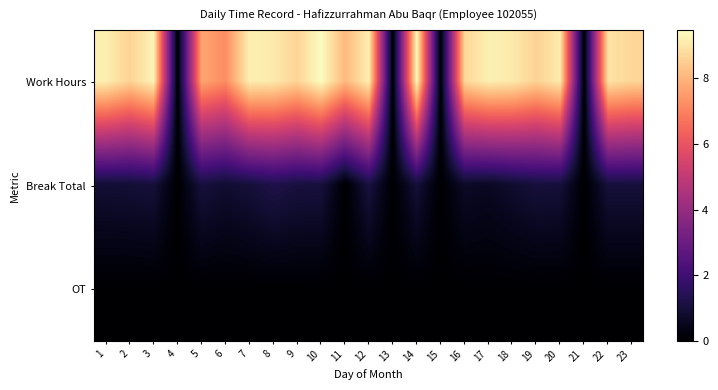

Reading left to right, list all the values displayed in this chart.

Work Hours: 1=9.2	2=8.6	3=9.3	4=0.0	5=7.7	6=7.2	7=9.2	8=9.1	9=8.6	10=9.5	11=8.1	12=9.2	13=0.0	14=9.4	15=0.0	16=8.7	17=9.2	18=9.1	19=8.6	20=9.1	21=0.0	22=8.9	23=8.7
Break Total: 1=0.9	2=0.9	3=1.0	4=0.0	5=1.1	6=0.8	7=1.0	8=1.2	9=1.1	10=1.1	11=0.0	12=1.1	13=0.0	14=1.0	15=0.0	16=0.7	17=0.6	18=0.8	19=1.0	20=1.0	21=0.0	22=1.0	23=1.0
OT: 1=0.0	2=0.0	3=0.0	4=0.0	5=0.0	6=0.0	7=0.0	8=0.0	9=0.0	10=0.0	11=0.0	12=0.0	13=0.0	14=0.0	15=0.0	16=0.0	17=0.0	18=0.0	19=0.0	20=0.0	21=0.0	22=0.0	23=0.0